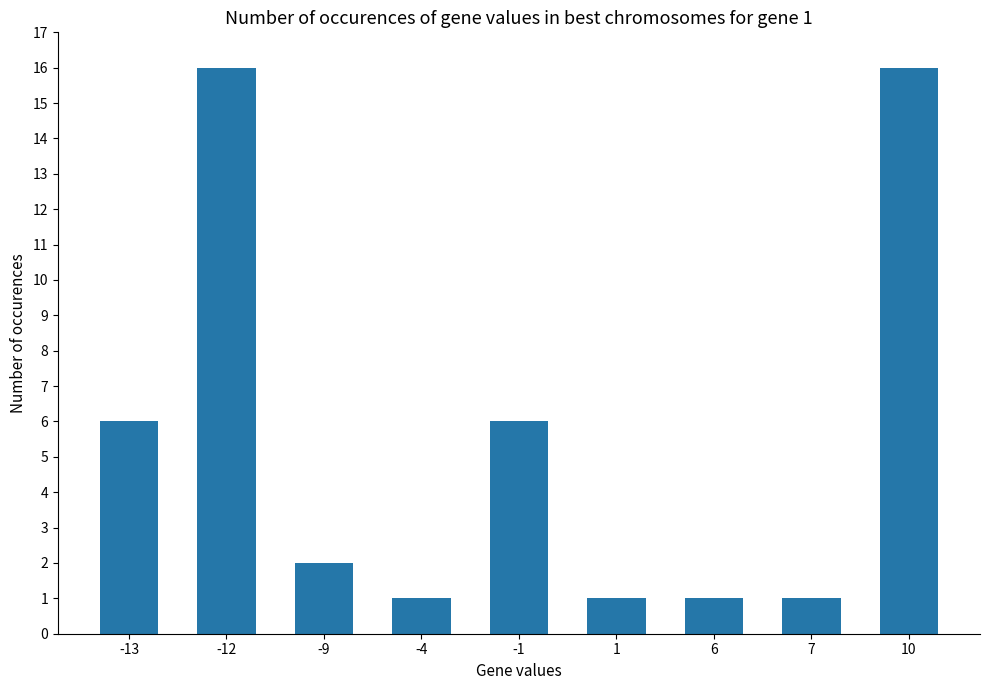

What is the change in value from 6 to 10?

+15